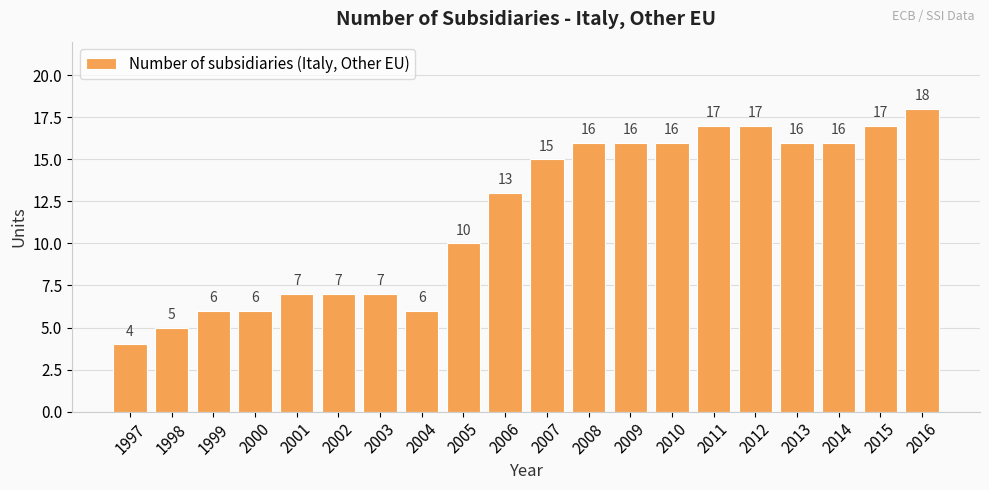

What is the difference between the maximum and minimum values?

14